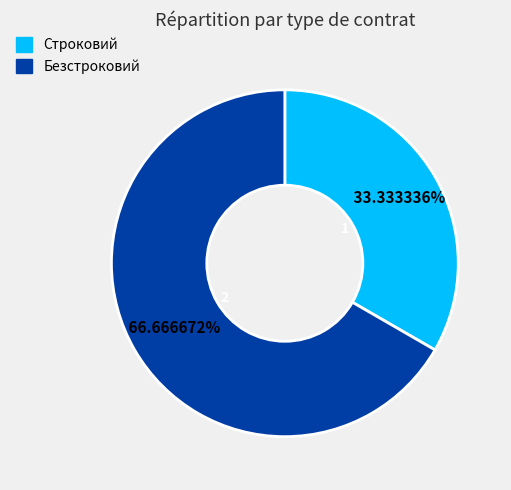

Rank the categories by value from highest to lowest.

Безстроковий, Строковий